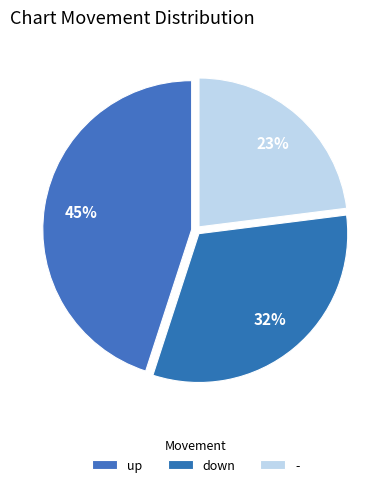

What percentage do - and up together represent?

68.0%